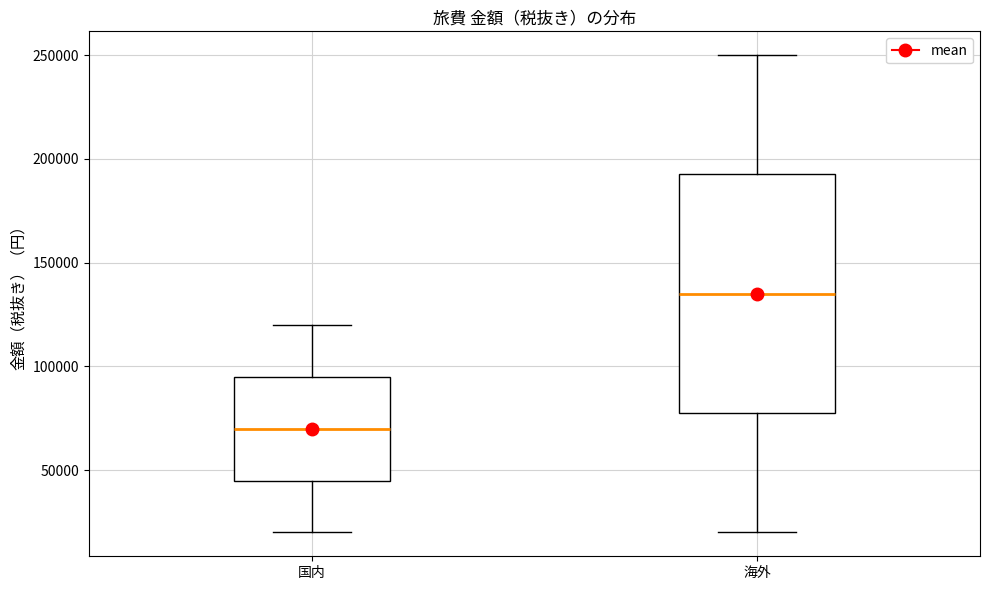

Reading left to right, read every box against the y-axis: the position of its median line, the range the box covers, and the ends of its whiskers. The values are not printed on the chart, so give them approximately, as read against the axis.

国内: median 70000, box 45000 to 95000, whiskers 20000 to 120000
海外: median 135000, box 80000 to 195000, whiskers 20000 to 250000